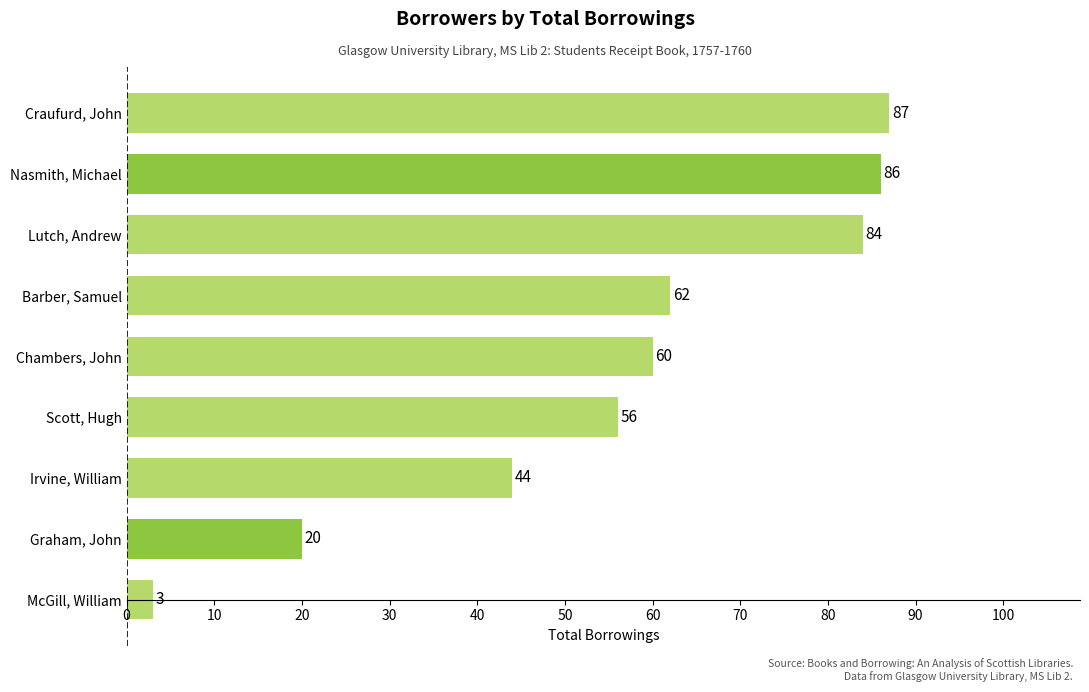

Are the bars grouped side by side (vs. stacked)?

No